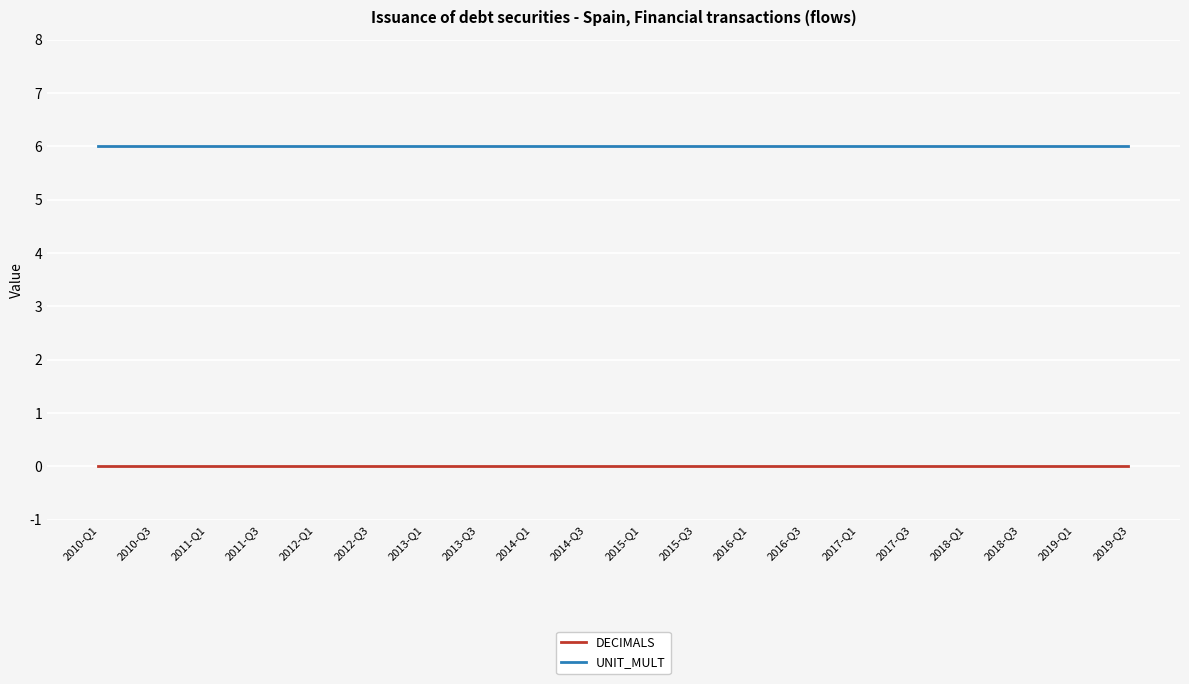

Is the value of UNIT_MULT at 2011-Q1 greater than the value of DECIMALS at 2010-Q3?

Yes